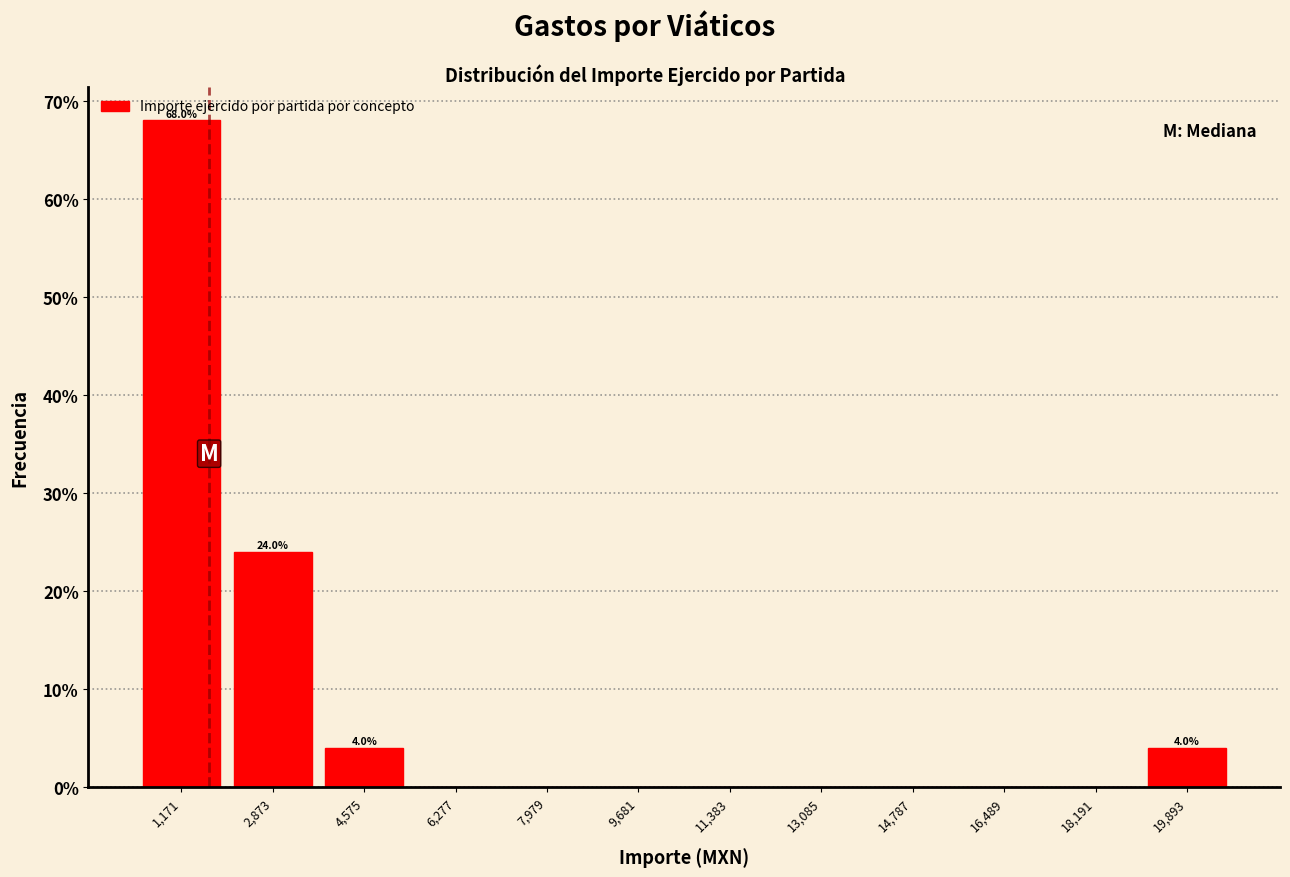

Over which range of the x-axis is the bar tallest?

400 to 2000